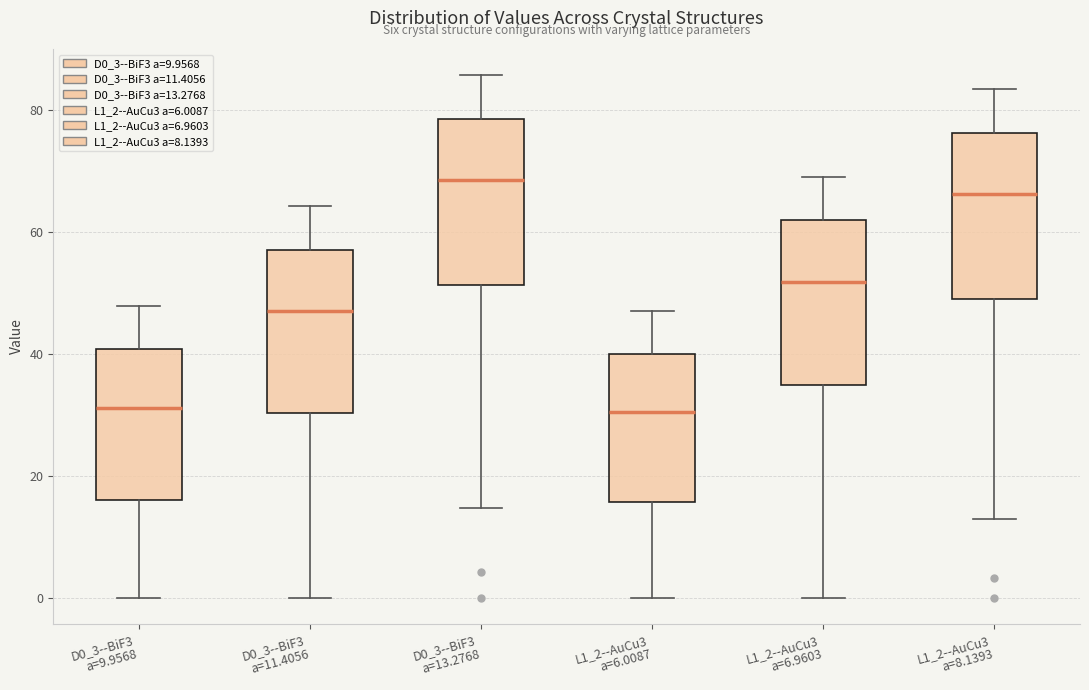

Reading left to right, transcribe this box plot: for each box, give where its median line is, the range the box spans, and where its two whiskers end, as read against the y-axis. The values are not printed on the chart, so give them approximately, as read against the axis.

D0_3--BiF3 a=9.9568: median 32, box 16 to 40, whiskers 0 to 48
D0_3--BiF3 a=11.4056: median 48, box 30 to 58, whiskers 0 to 64
D0_3--BiF3 a=13.2768: median 68, box 52 to 78, whiskers 14 to 86
L1_2--AuCu3 a=6.0087: median 30, box 16 to 40, whiskers 0 to 46
L1_2--AuCu3 a=6.9603: median 52, box 34 to 62, whiskers 0 to 70
L1_2--AuCu3 a=8.1393: median 66, box 50 to 76, whiskers 12 to 84